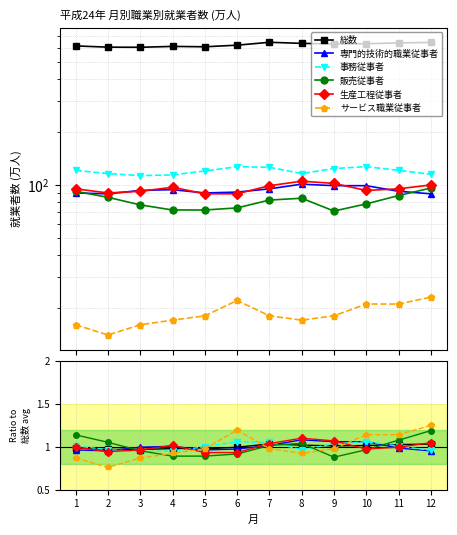

How many lines are shown in the chart?

6